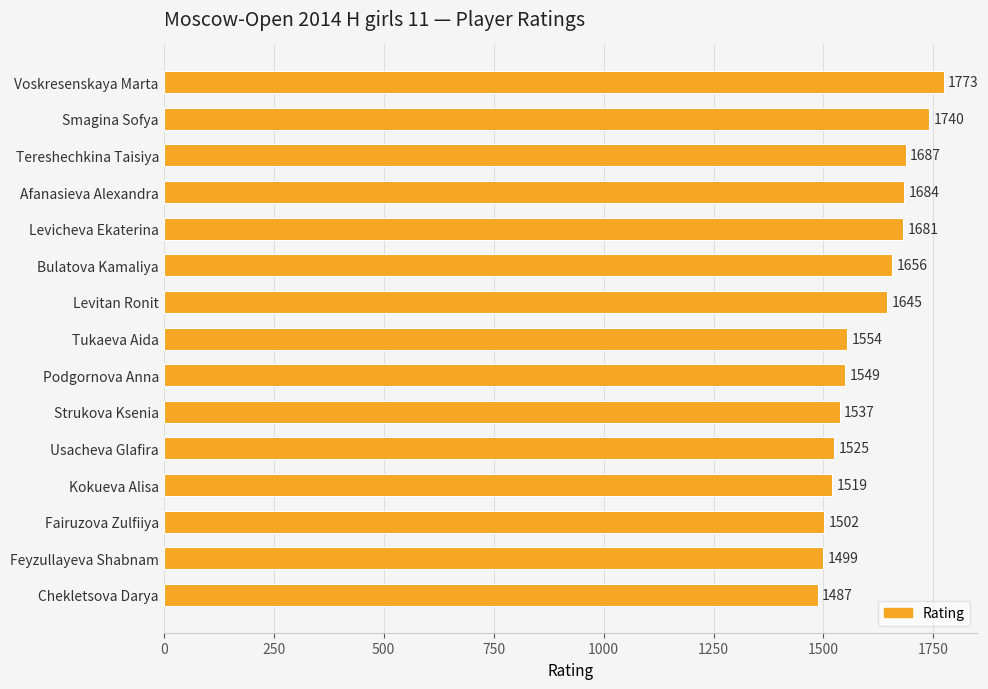

Does the chart contain any negative values?

No